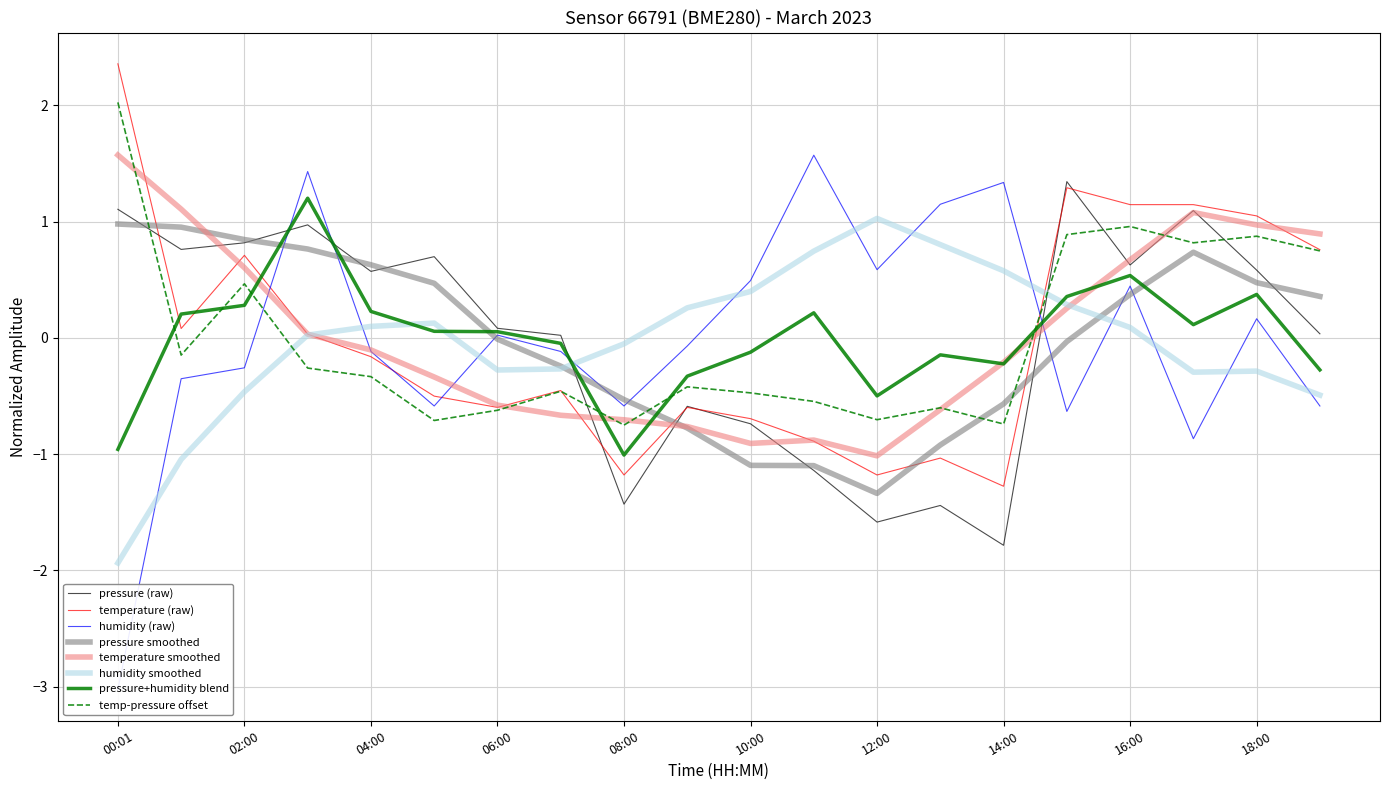

What is the difference between the pressure values at 17:00 and 09:00?

1.7